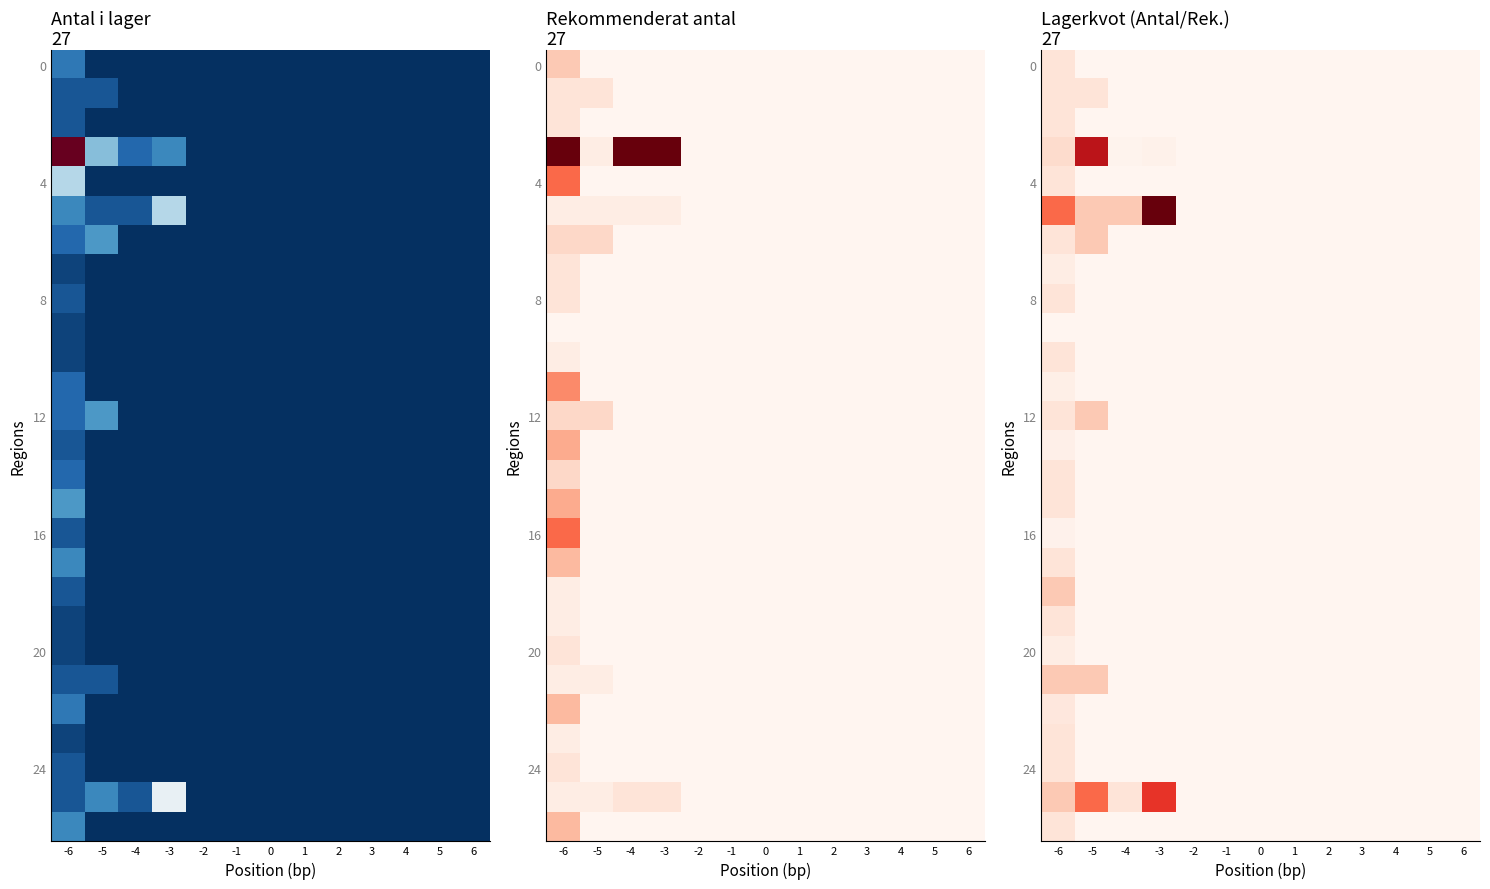

What is the maximum value shown in the chart?

1.0